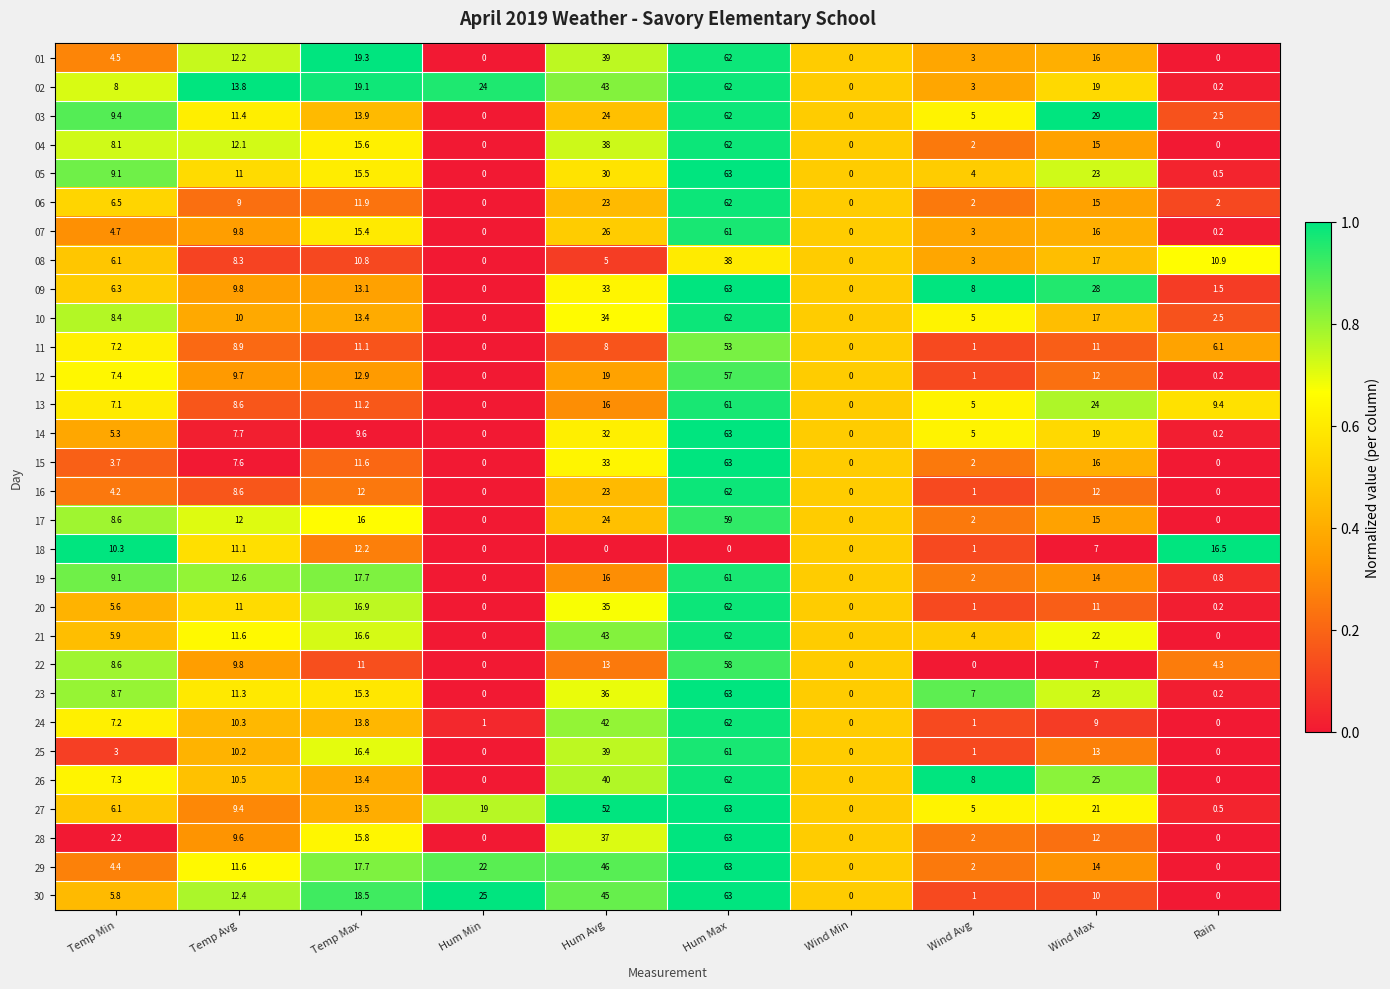

Is it true that 21 equals -36.7 at Rain?

False